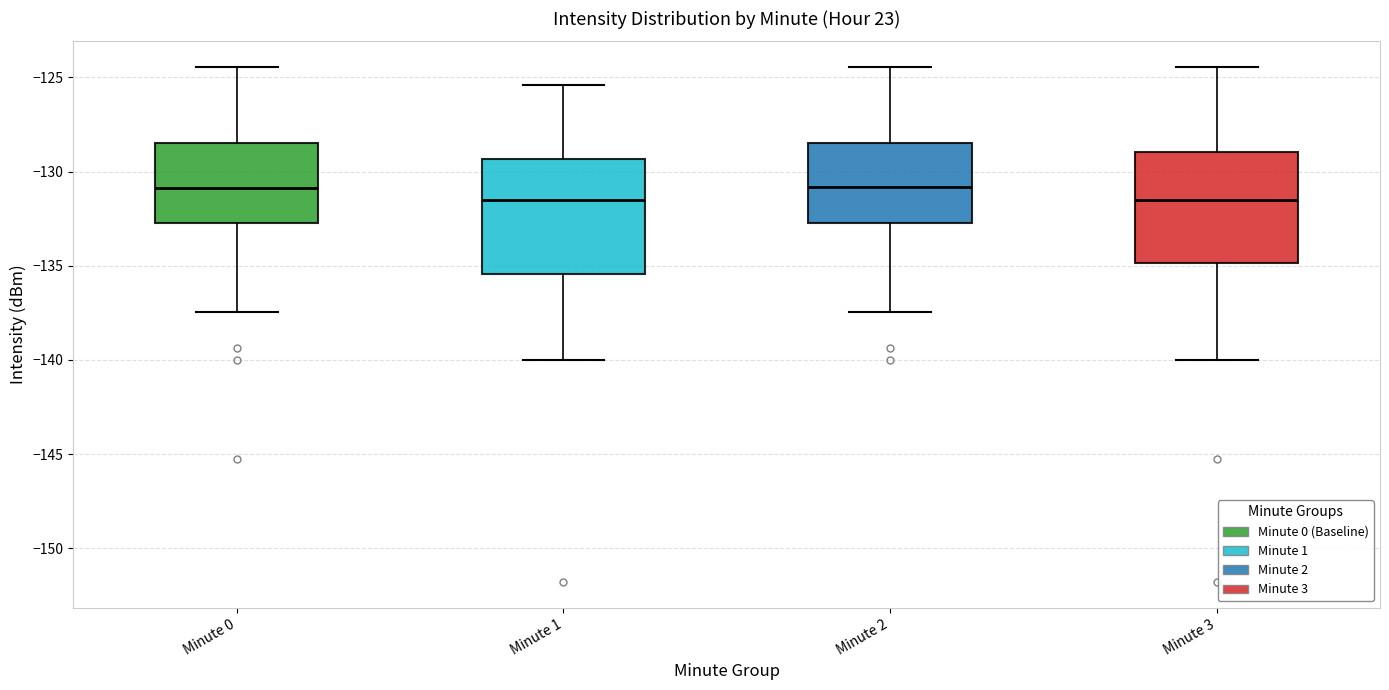

Where does the lower whisker of the box for Minute 3 end on the y-axis? The values are not printed on the chart, so give them approximately, as read against the axis.

-140.0